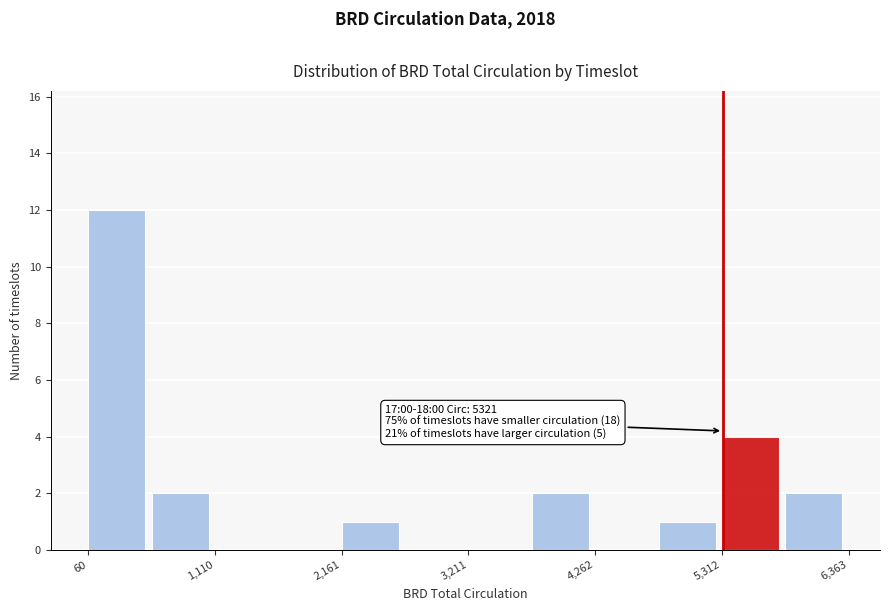

Around what value on the x-axis is the tallest bar? Give the approximate position of its centre, as read against the axis.

200